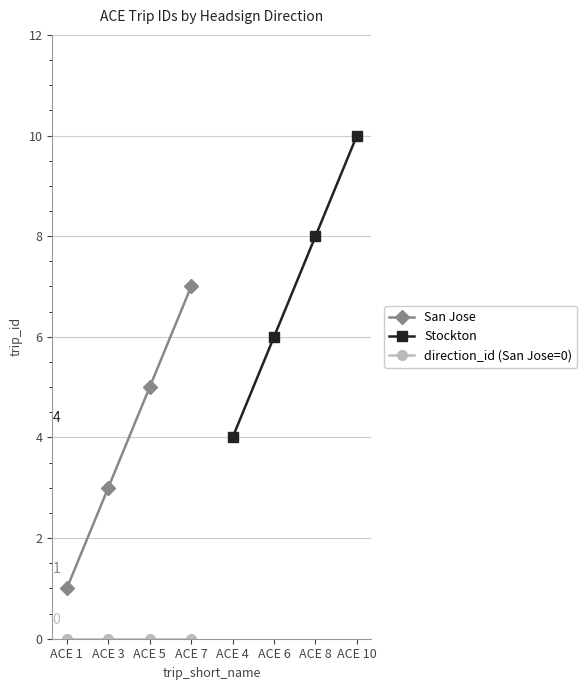

True or false: San Jose has a value of 10 at ACE 7.

False